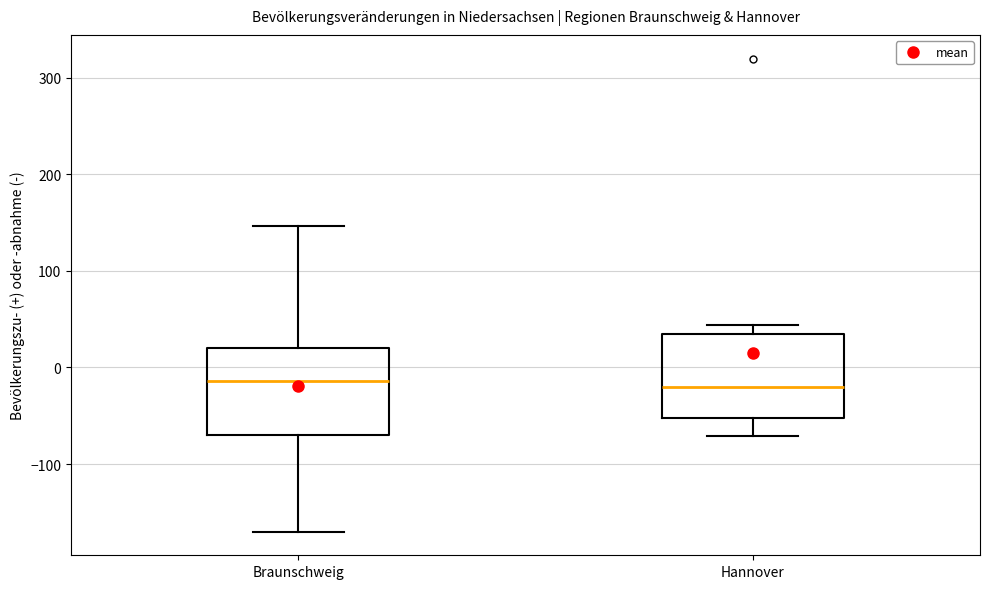

Reading left to right, transcribe this box plot: for each box, give where its median line is, the range the box spans, and where its two whiskers end, as read against the y-axis. The values are not printed on the chart, so give them approximately, as read against the axis.

Braunschweig: median -10, box -70 to 20, whiskers -170 to 150
Hannover: median -20, box -50 to 30, whiskers -70 to 40